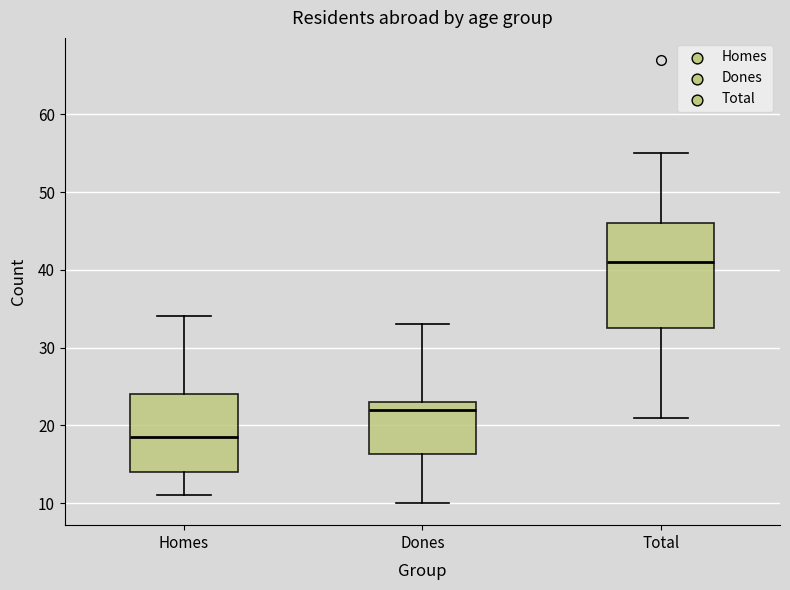

Where is the lower edge of the box for Total on the y-axis? The values are not printed on the chart, so give them approximately, as read against the axis.

33